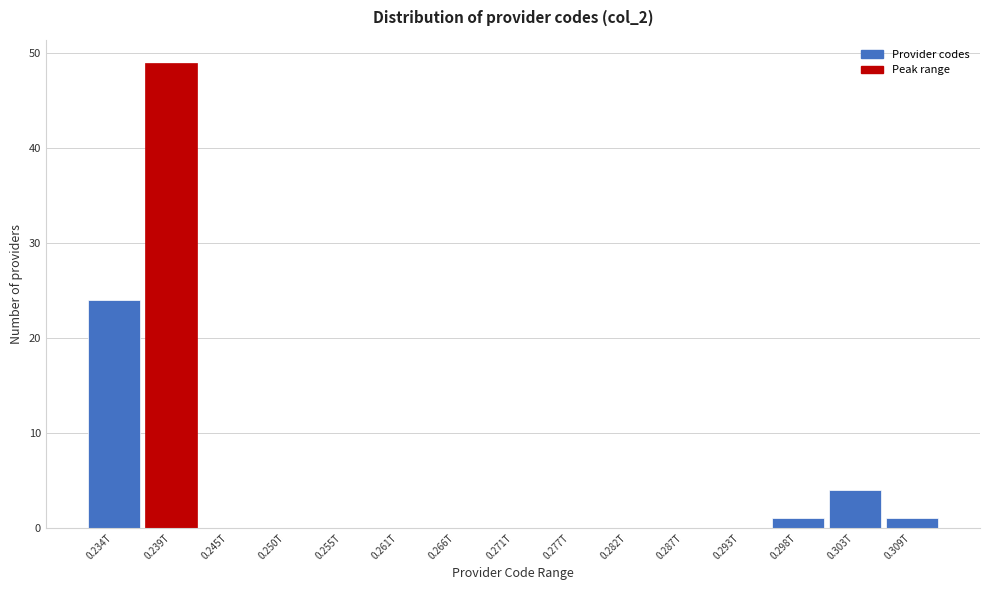

Reading left to right, what are all the values shown in this chart?

0.234T=24	0.239T=49	0.245T=0	0.250T=0	0.255T=0	0.261T=0	0.266T=0	0.271T=0	0.277T=0	0.282T=0	0.287T=0	0.293T=0	0.298T=1	0.303T=4	0.309T=1